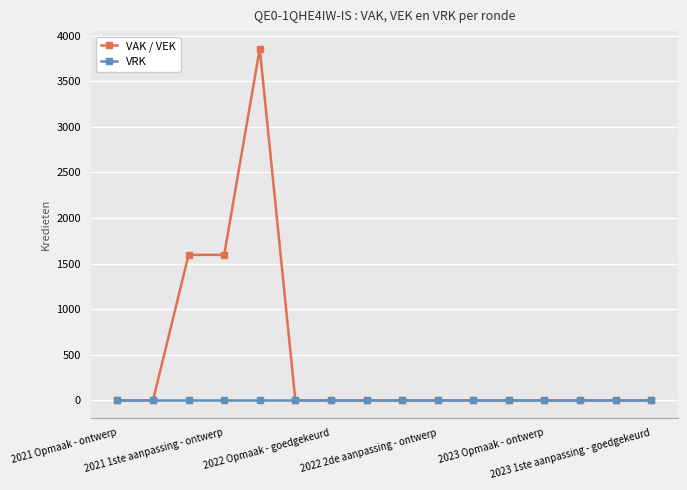

Is this an area chart (filled region under the line)?

No